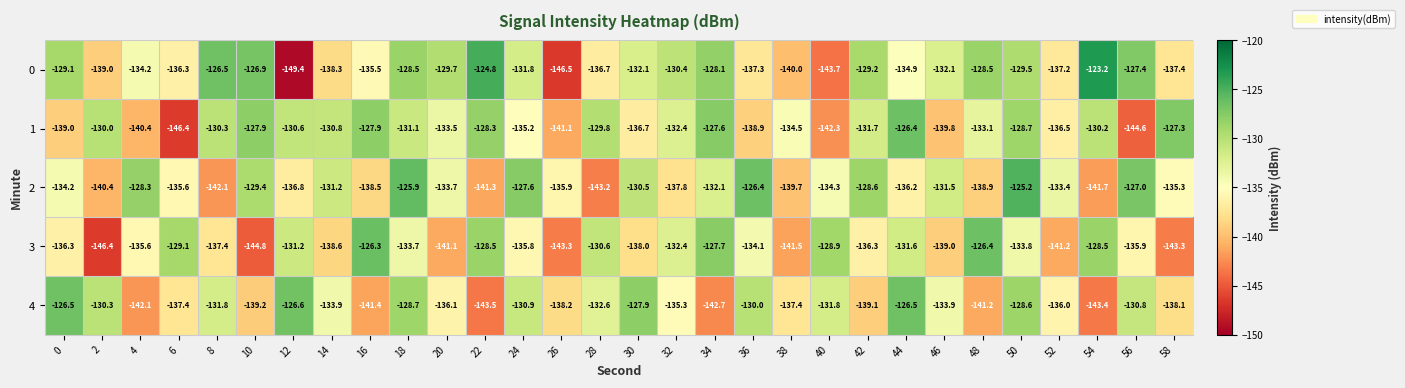

What is the spread (max minus min) of values at 36?

12.5